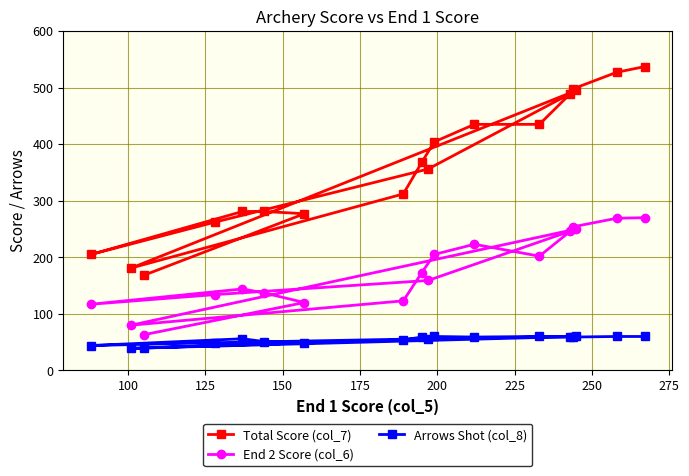

At how many categories does at least one series exceed 423?

7